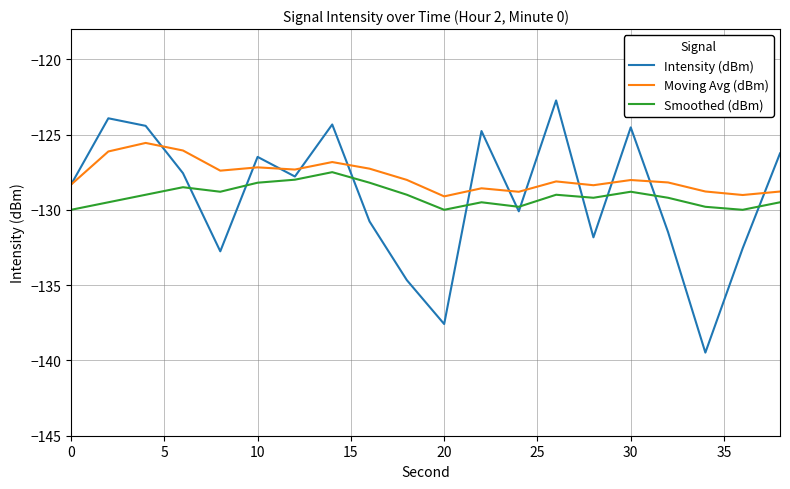

True or false: Moving Avg (dBm) and Smoothed (dBm) intersect in this chart.

False